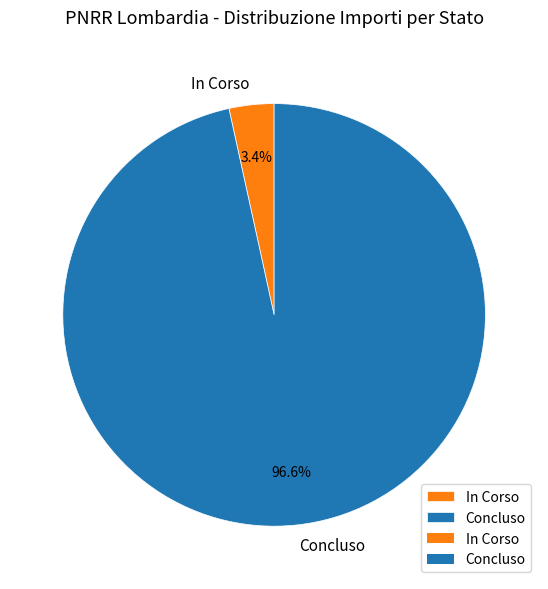

Does any single category account for the majority?

Yes